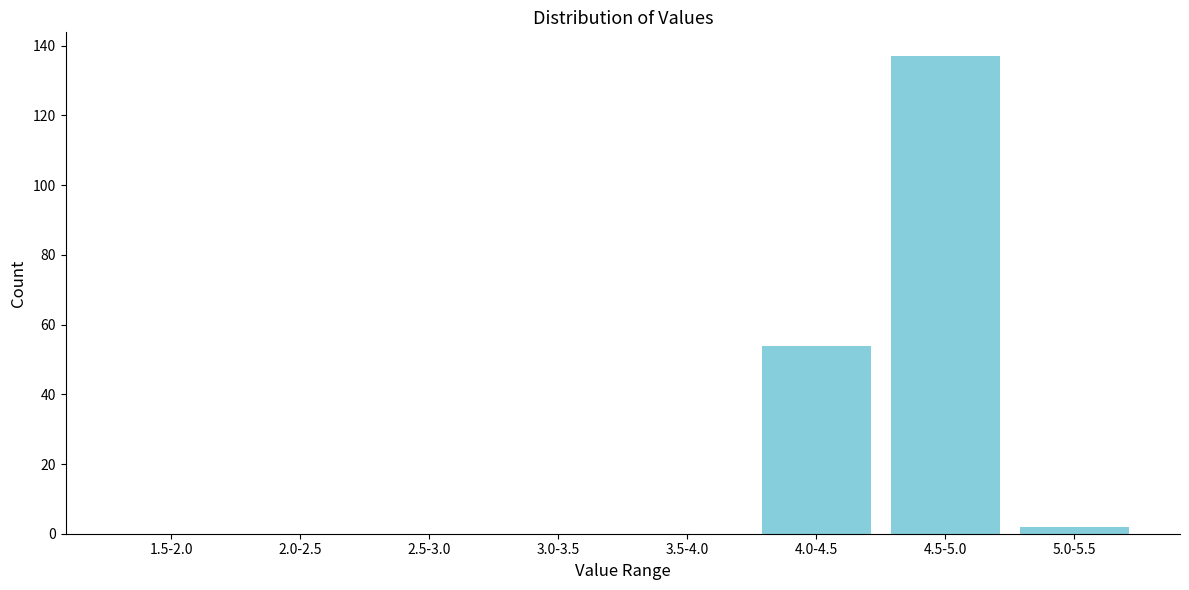

Reading left to right, what are all the values shown in this chart?

1.5-2.0=0	2.0-2.5=0	2.5-3.0=0	3.0-3.5=0	3.5-4.0=0	4.0-4.5=54	4.5-5.0=137	5.0-5.5=2